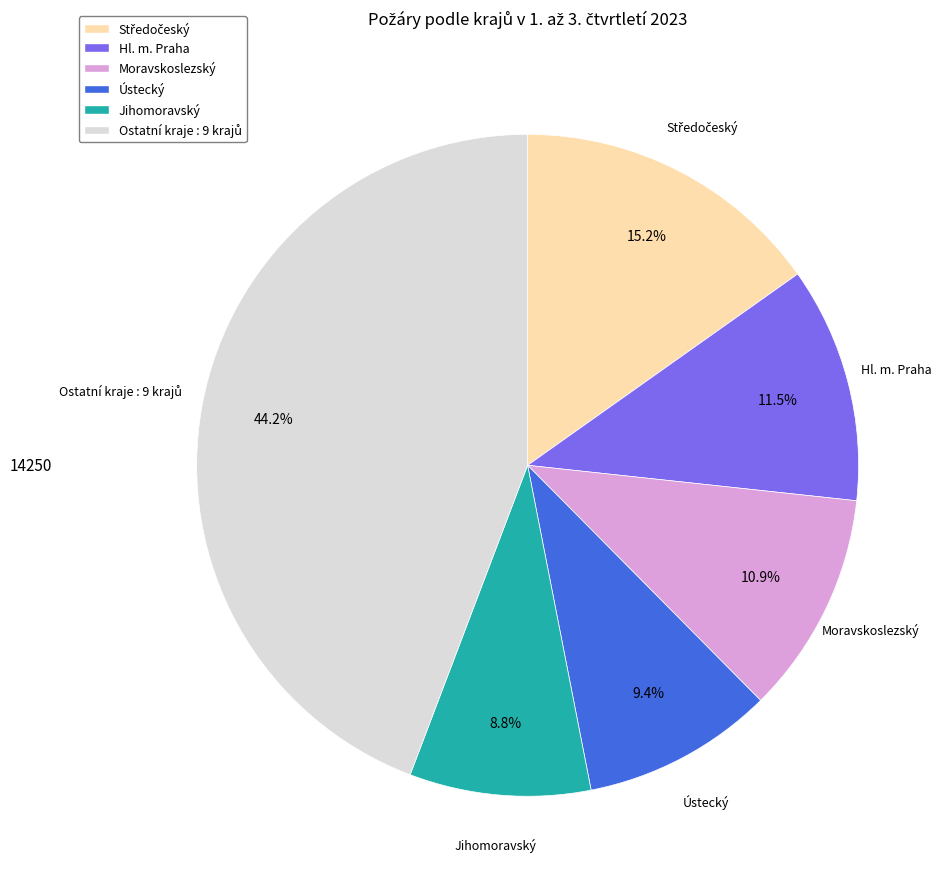

Is there a majority slice in this chart?

No